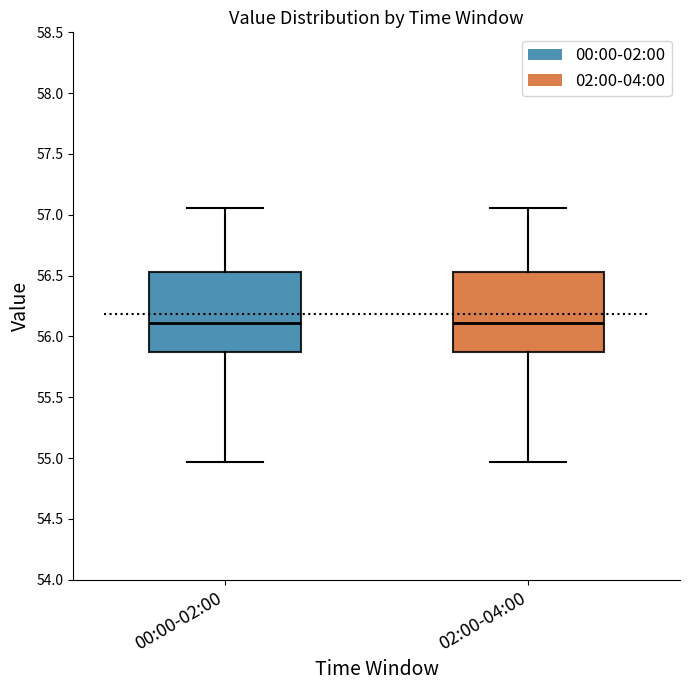

Reading left to right, transcribe this box plot: for each box, give where its median line is, the range the box spans, and where its two whiskers end, as read against the y-axis. The values are not printed on the chart, so give them approximately, as read against the axis.

00:00-02:00: median 56.10, box 55.85 to 56.55, whiskers 54.95 to 57.05
02:00-04:00: median 56.10, box 55.85 to 56.55, whiskers 54.95 to 57.05